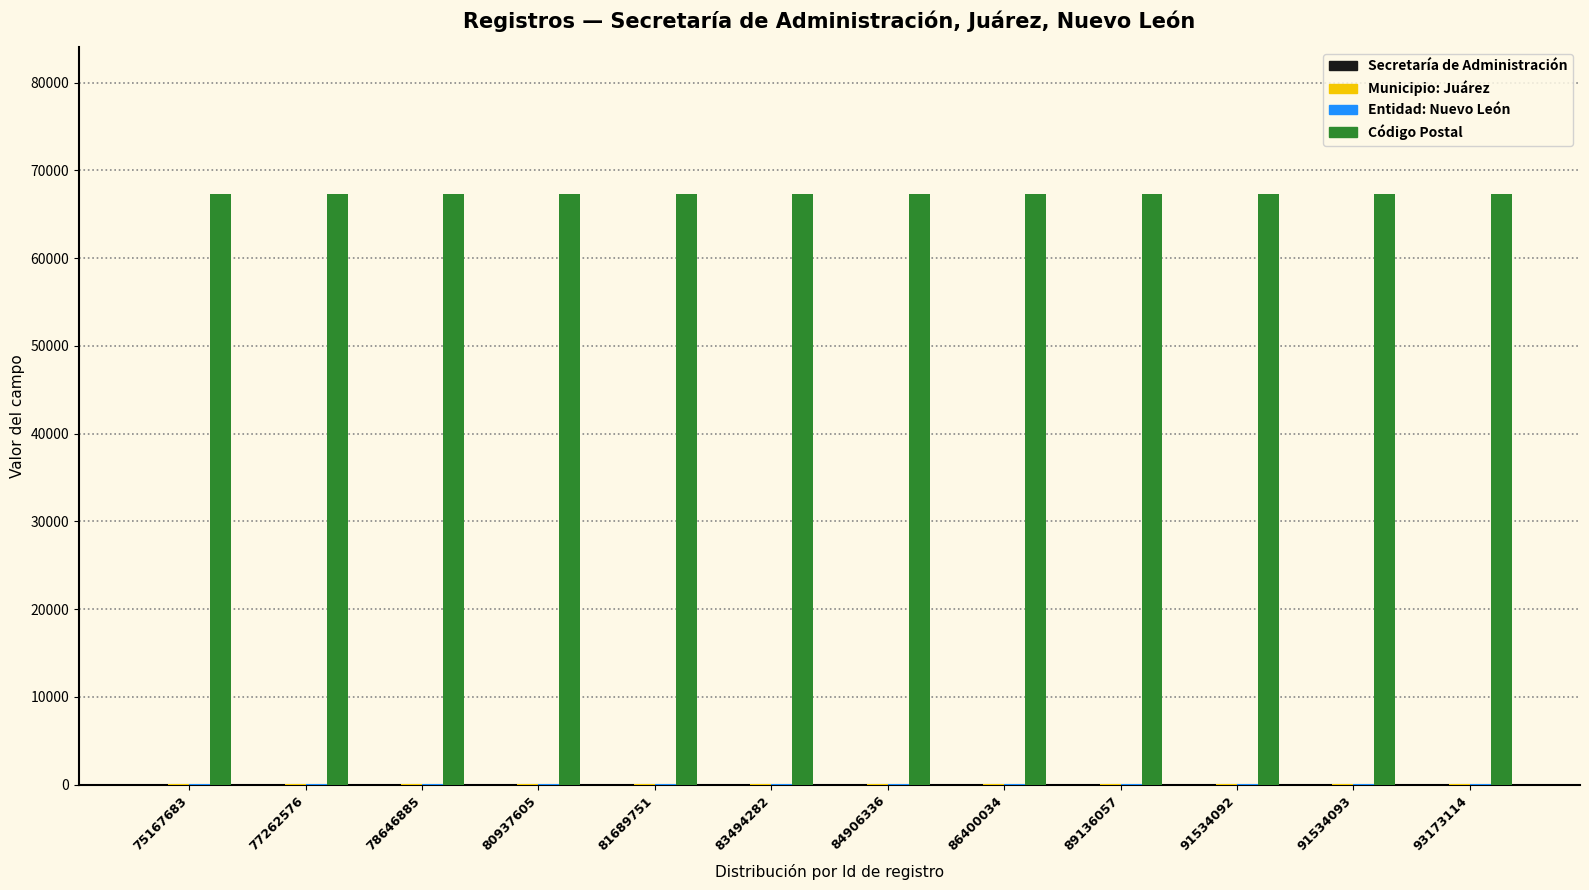

Is it true that Código Postal equals 120367 at 89136057?

False